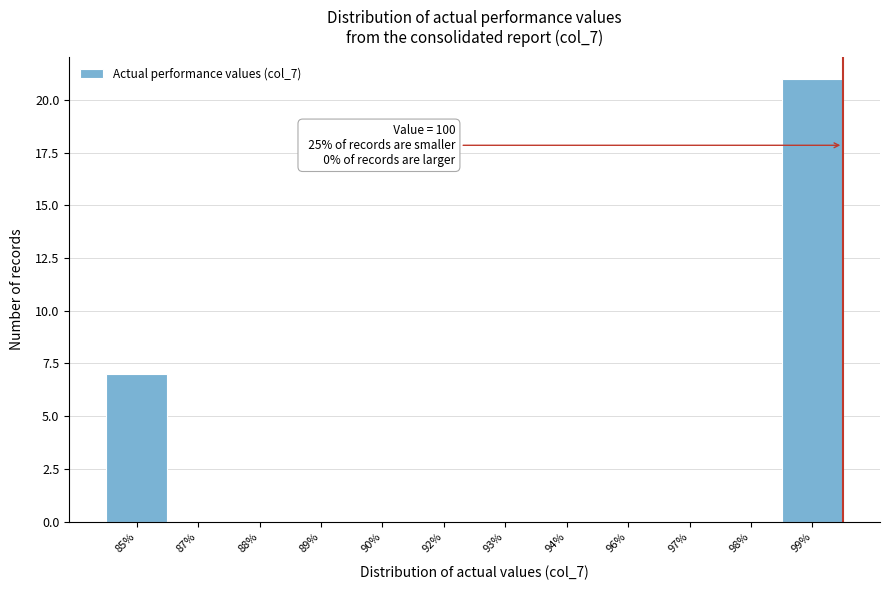

Reading left to right, what are all the values shown in this chart?

85%=7	87%=0	88%=0	89%=0	90%=0	92%=0	93%=0	94%=0	96%=0	97%=0	98%=0	99%=21